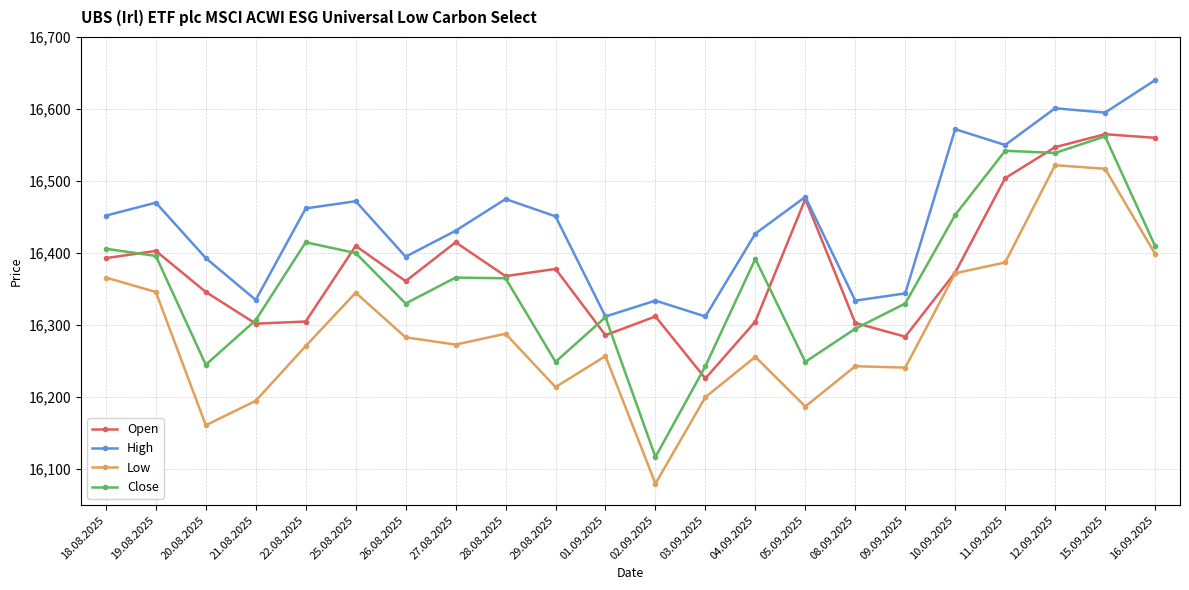

At 04.09.2025, list the series in order from smallest to largest.

Low, Open, Close, High